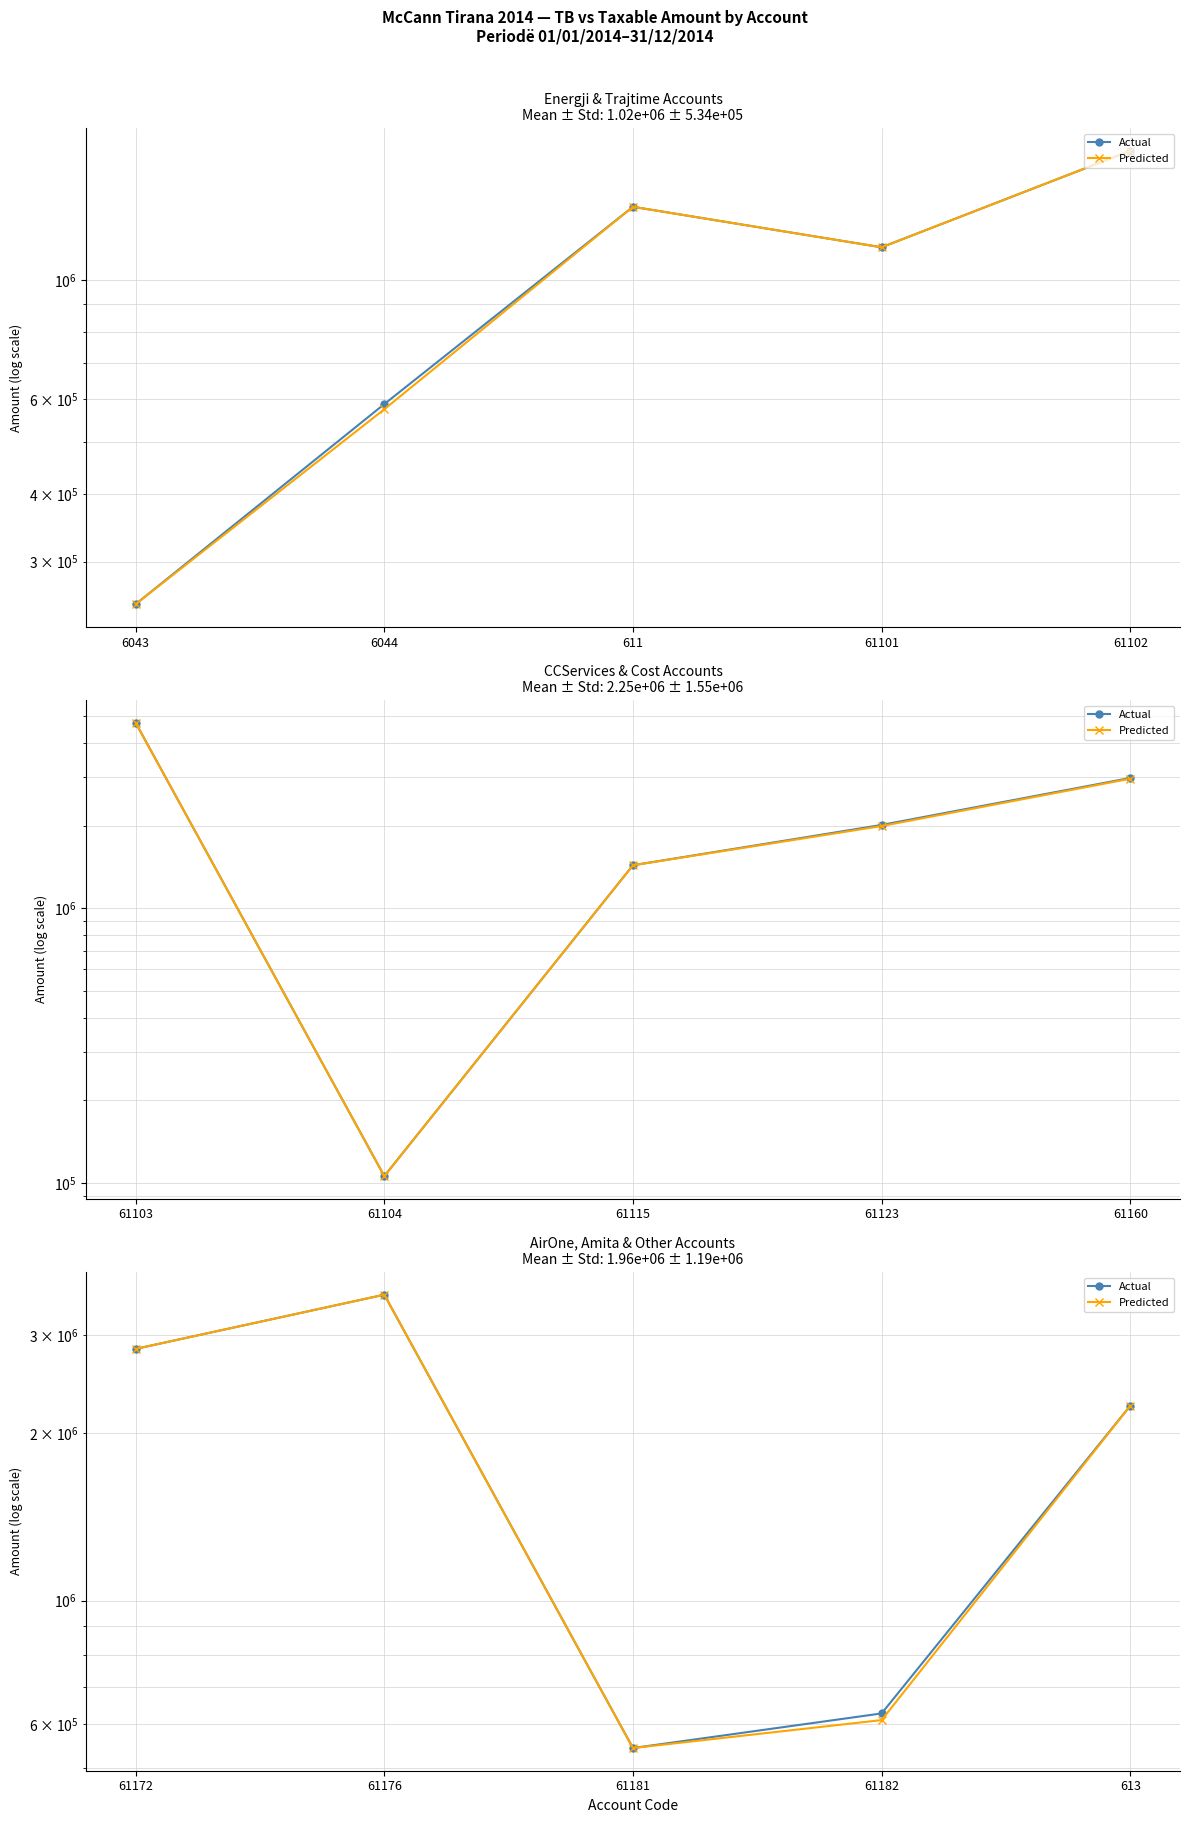

Rank the series at 61182 from lowest to highest value.

Predicted, Actual